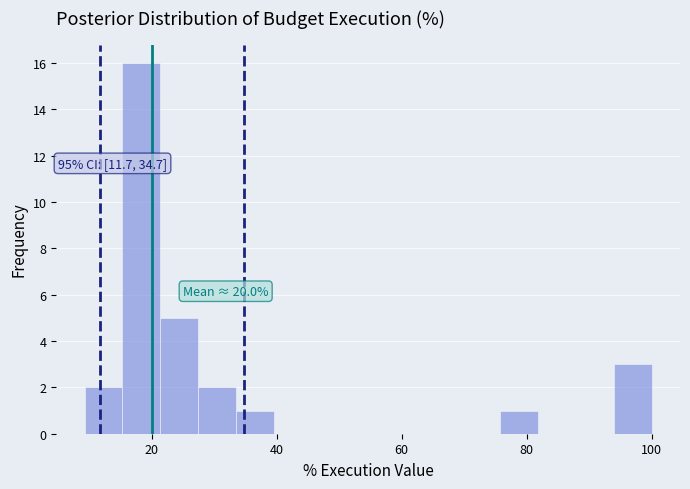

Around what value on the x-axis is the tallest bar? Give the approximate position of its centre, as read against the axis.

18